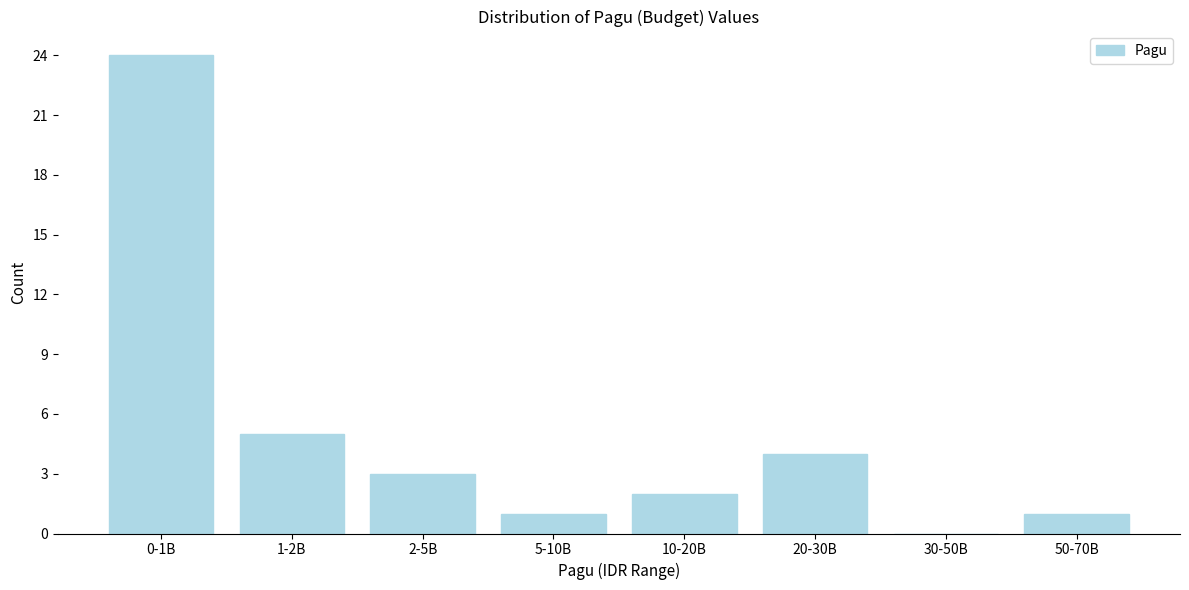

Reading left to right, what are all the values shown in this chart?

0-1B=24	1-2B=5	2-5B=3	5-10B=1	10-20B=2	20-30B=4	30-50B=0	50-70B=1